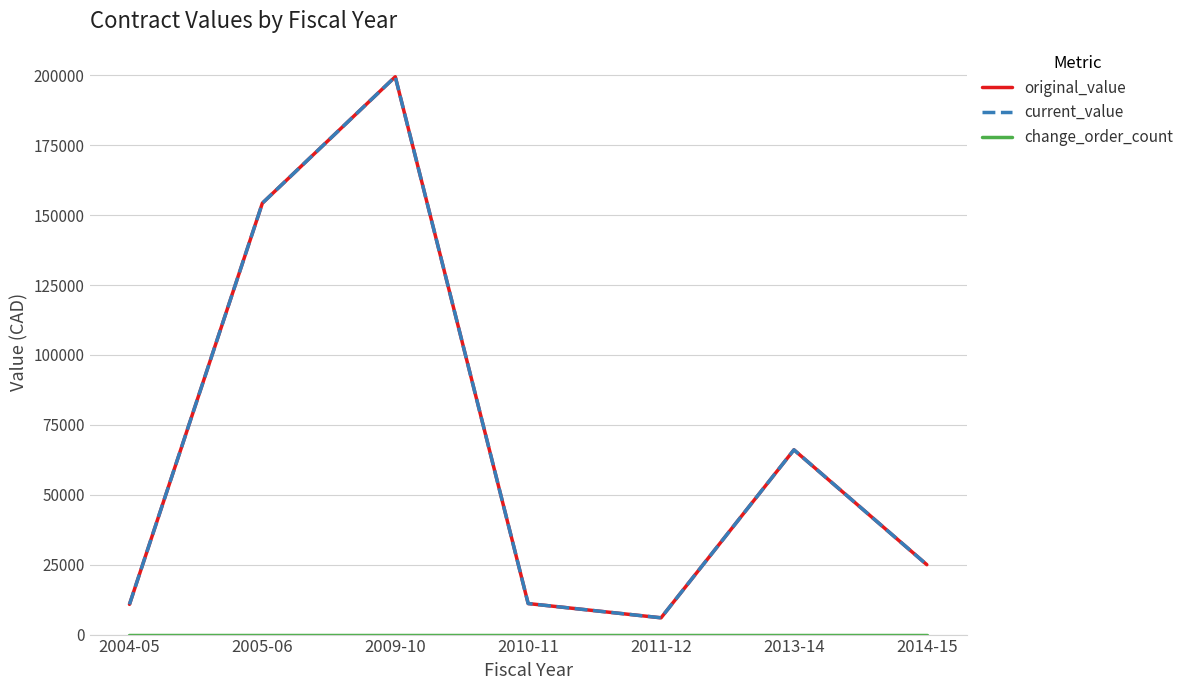

Rank the series at 2013-14 from lowest to highest value.

change_order_count, original_value, current_value